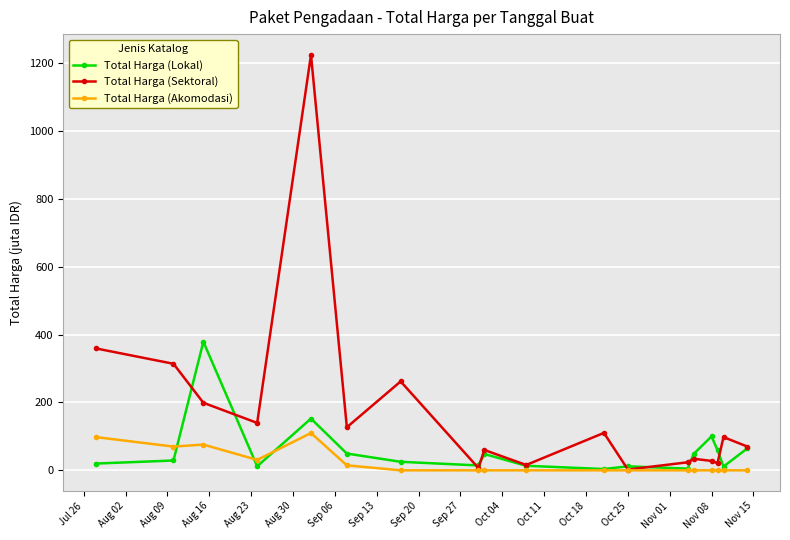

What is the value of the Total Harga (Lokal) point at the 9th from the left?

48.1